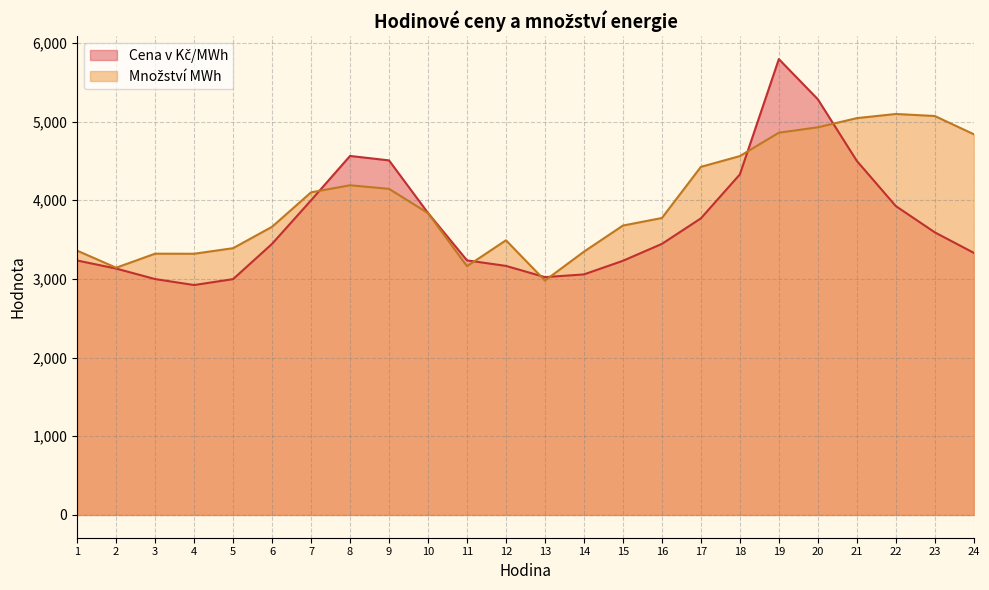

Count the number of data series in this chart.

2